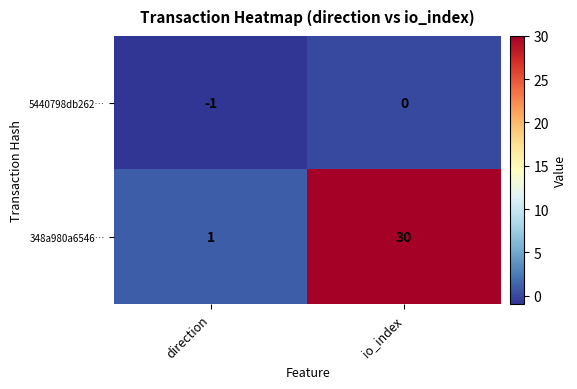

Which series has the widest spread of values?

348a980a6546…